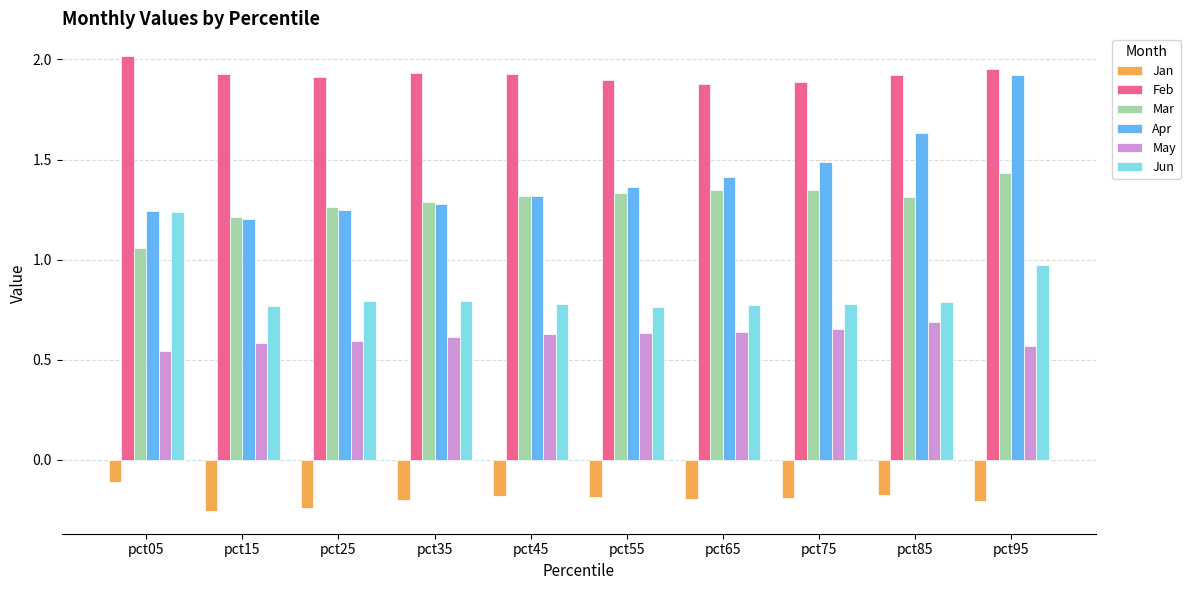

Between pct35 and pct85, which series saw the biggest shift?

Apr